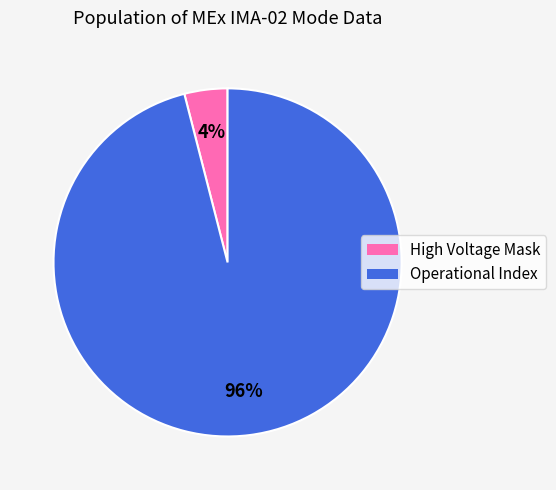

To the nearest percent, what is the difference between the largest and smallest slice percentages?

92%